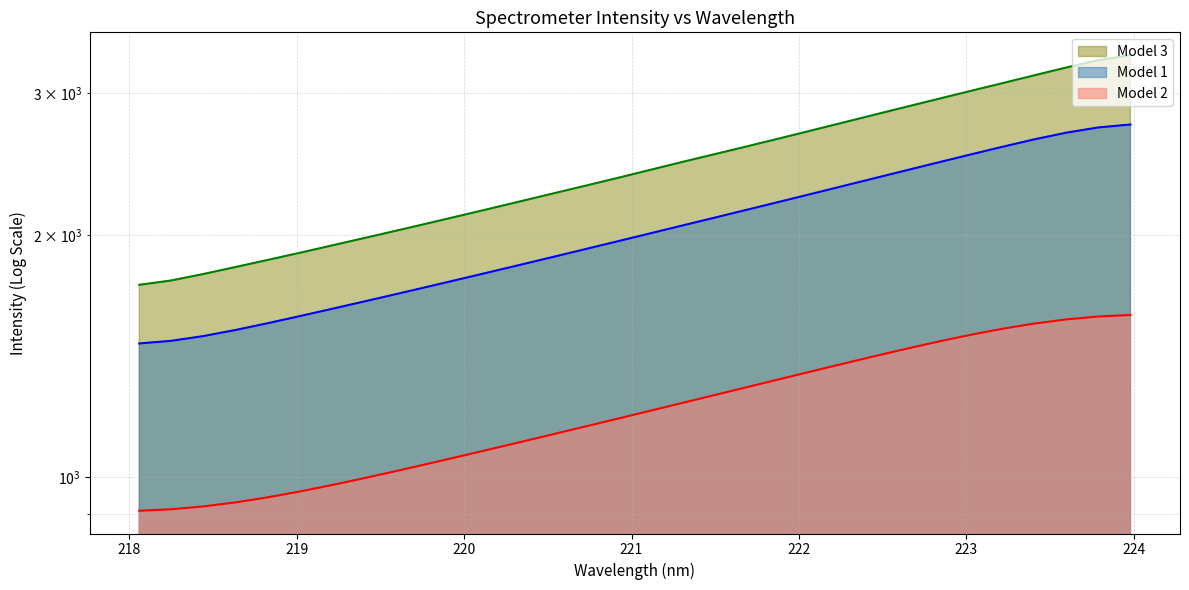

Reading right to left, list all the values displayed in this chart.

223.9802=3343.6	223.7895=3296.1	223.5987=3227.8	223.408=3156.6	223.2172=3086.5	223.0264=3018.2	222.8355=2951.1	222.6447=2885.2	222.4538=2820.3	222.263=2756.6	222.0721=2694.5	221.8812=2634.1	221.6902=2575.6	221.4993=2519.5	221.3083=2464.6	221.1174=2409.6	220.9264=2355.7	220.7354=2304.2	220.5444=2254.2	220.3533=2205.1	220.1623=2157.3	219.9712=2111.0	219.7801=2065.9	219.589=2022.3	219.3979=1980.2	219.2067=1939.0	219.0156=1899.0	218.8244=1860.6	218.6332=1823.6	218.442=1787.6	218.2508=1755.0	218.0596=1733.3